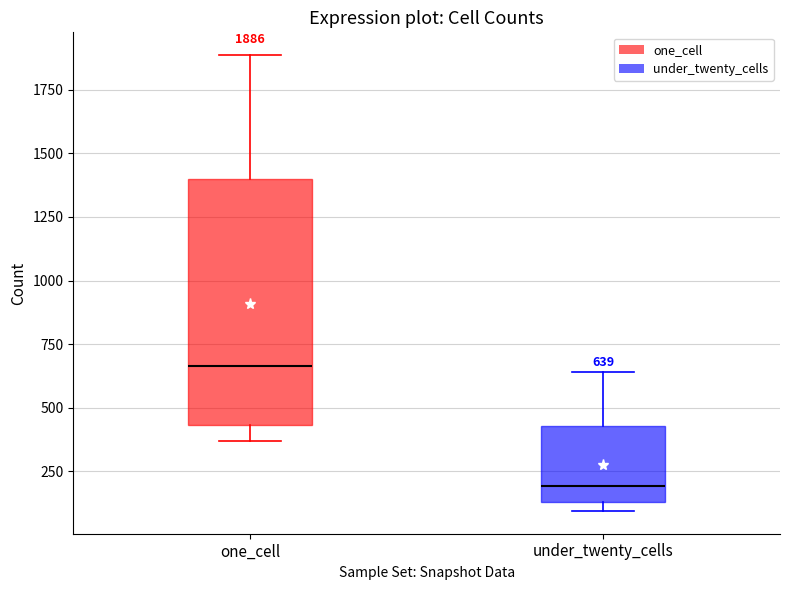

Which box's median line is the lowest?

under_twenty_cells